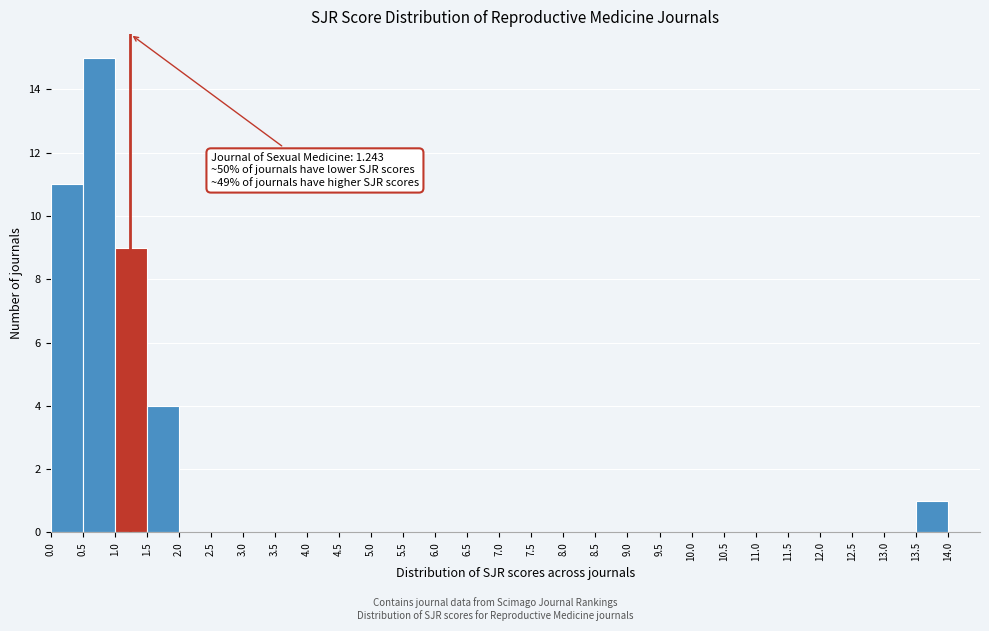

Which range on the x-axis has the tallest bar?

0.5 to 1.0